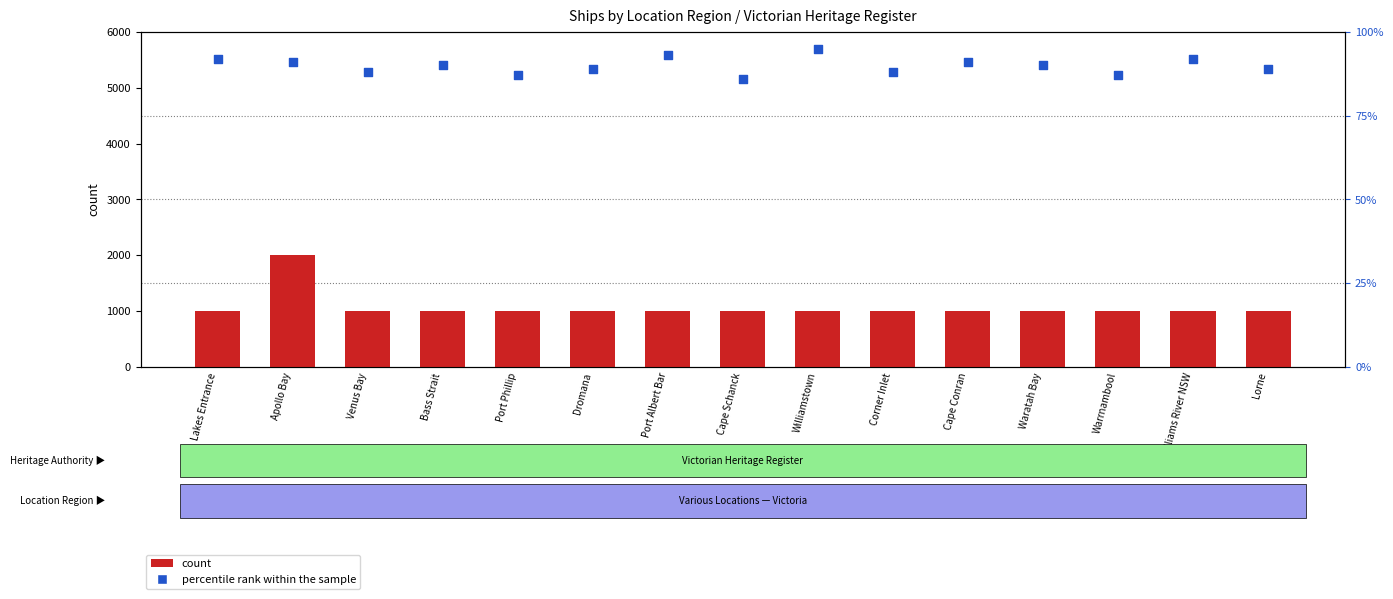

What are all the series names shown in the legend?

count, percentile rank within the sample